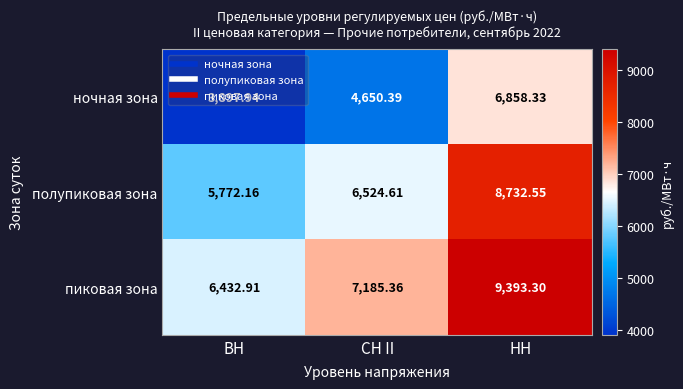

How many categories are shown in the chart?

3